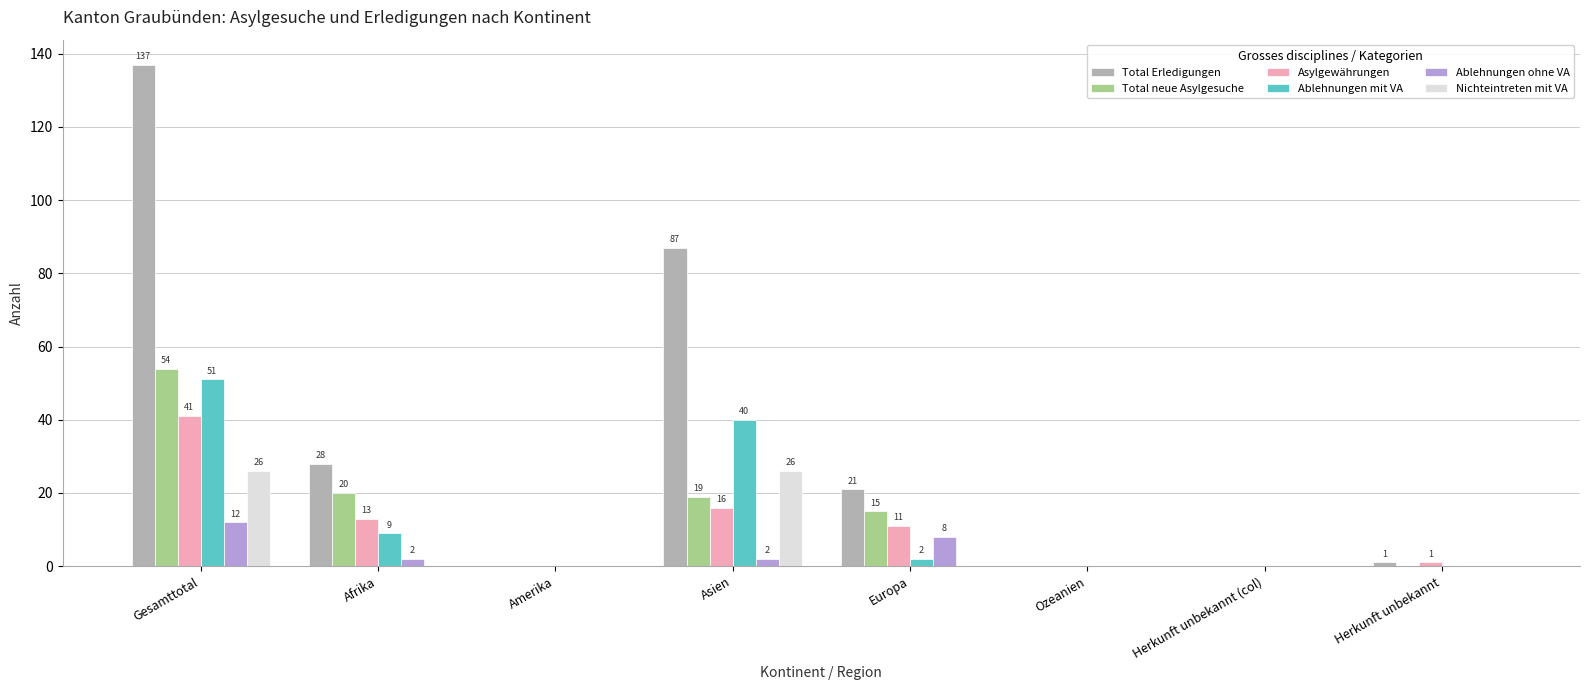

What is the sum of the Ablehnungen ohne VA values at Afrika and Gesamttotal?

14